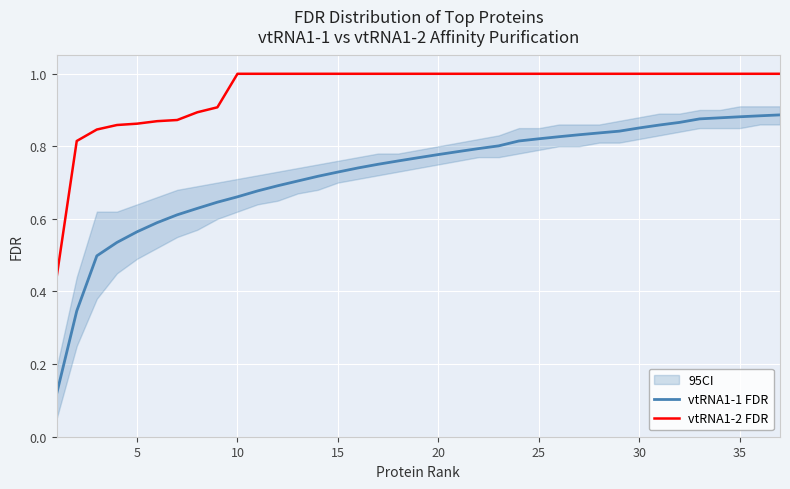

True or false: vtRNA1-2 FDR and vtRNA1-1 FDR intersect in this chart.

False